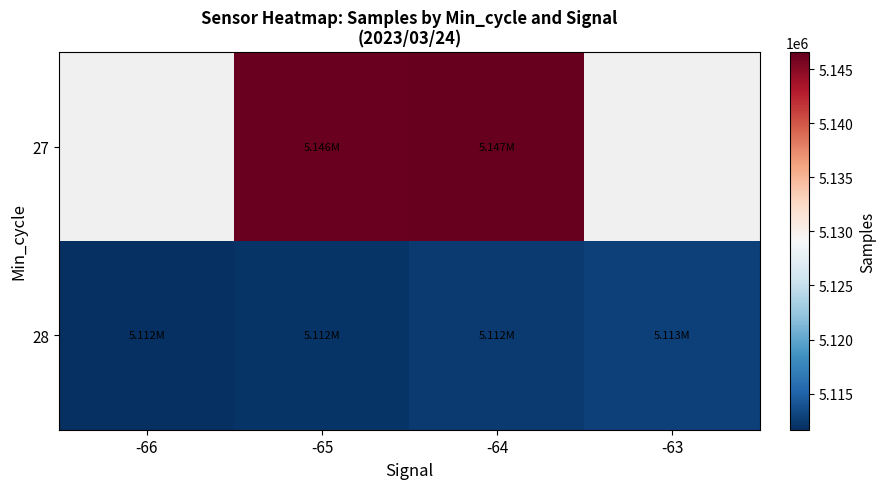

Rank the categories by 28 value from highest to lowest.

-63, -64, -65, -66